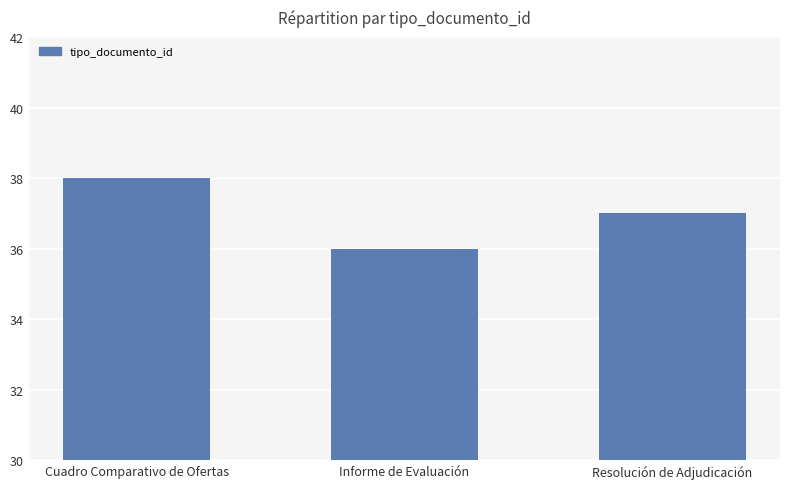

Rank the categories by value from highest to lowest.

Cuadro Comparativo de Ofertas, Resolución de Adjudicación, Informe de Evaluación